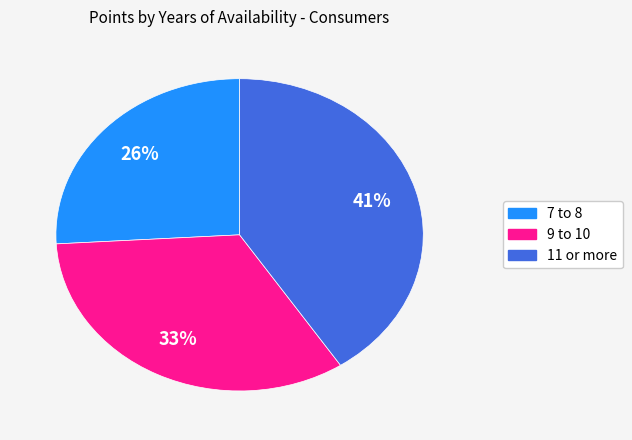

To the nearest percent, what is the average slice percentage?

33%